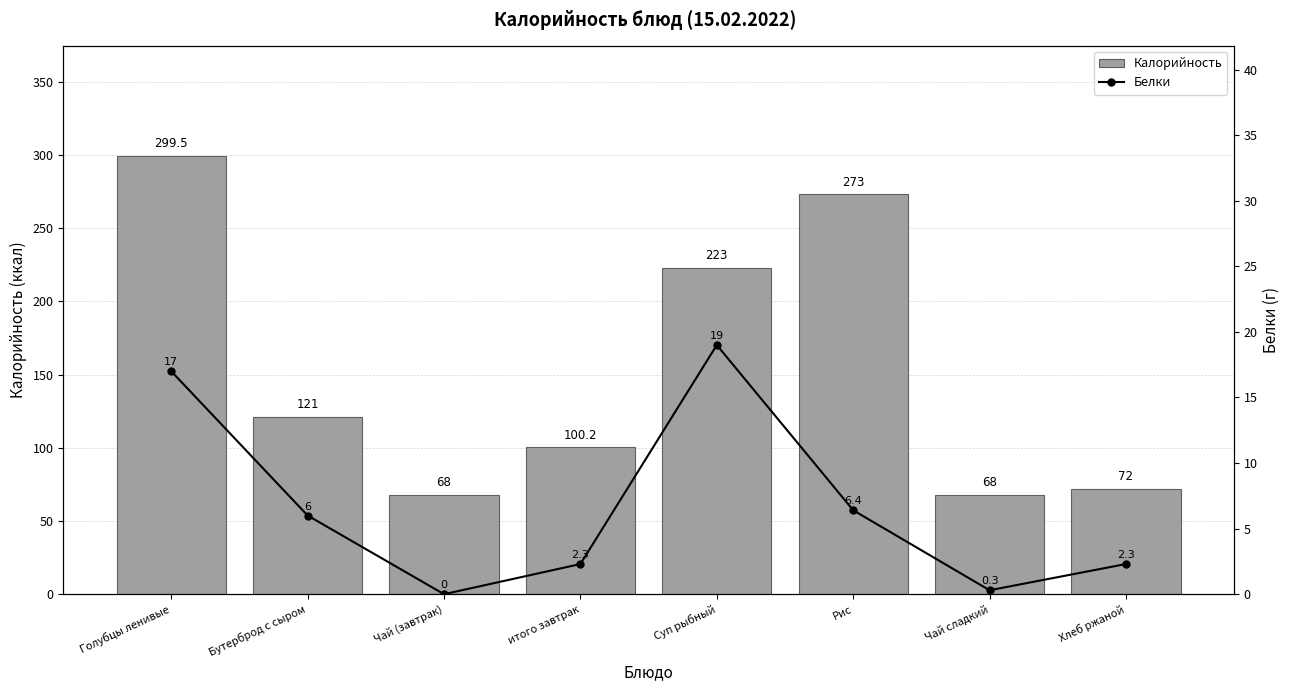

What is the difference between the highest and lowest values at итого завтрак?

97.9